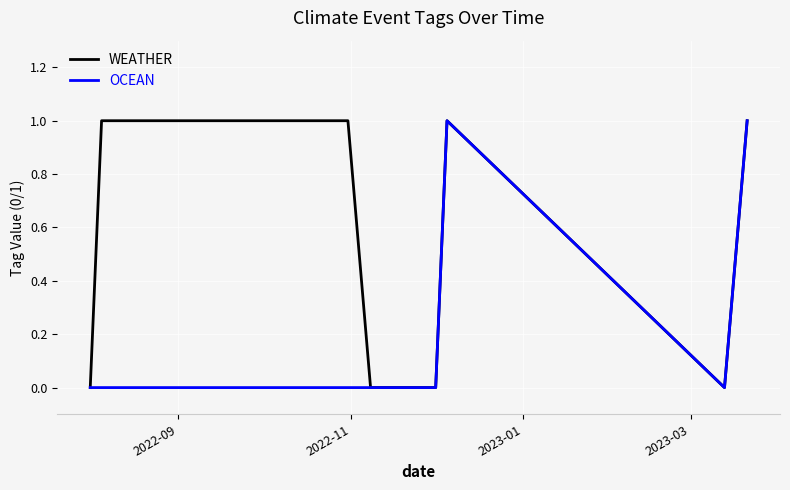

What is the sum of all OCEAN values?

2